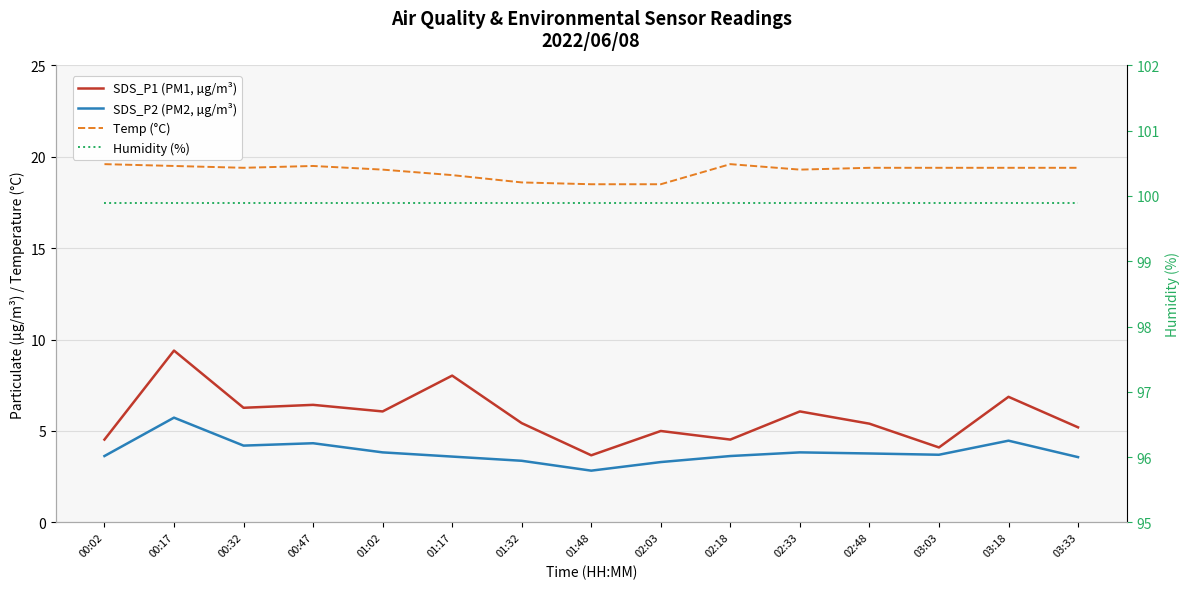

At which category is the sum across all series the highest?

00:17